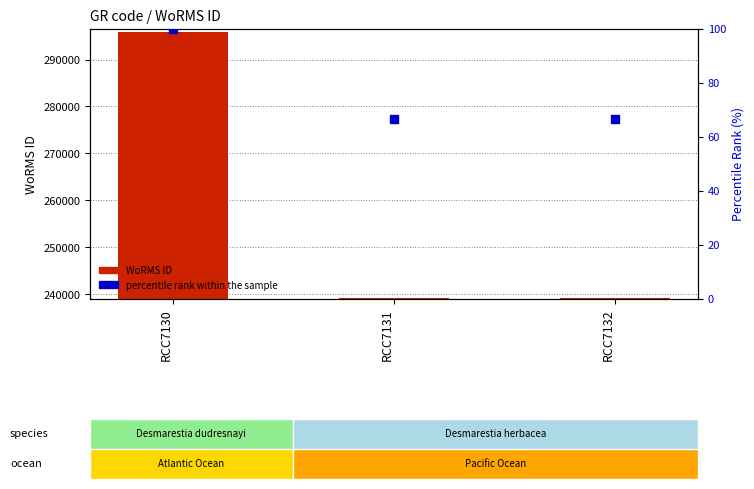

What are all the series names shown in the legend?

WoRMS ID, percentile rank within the sample